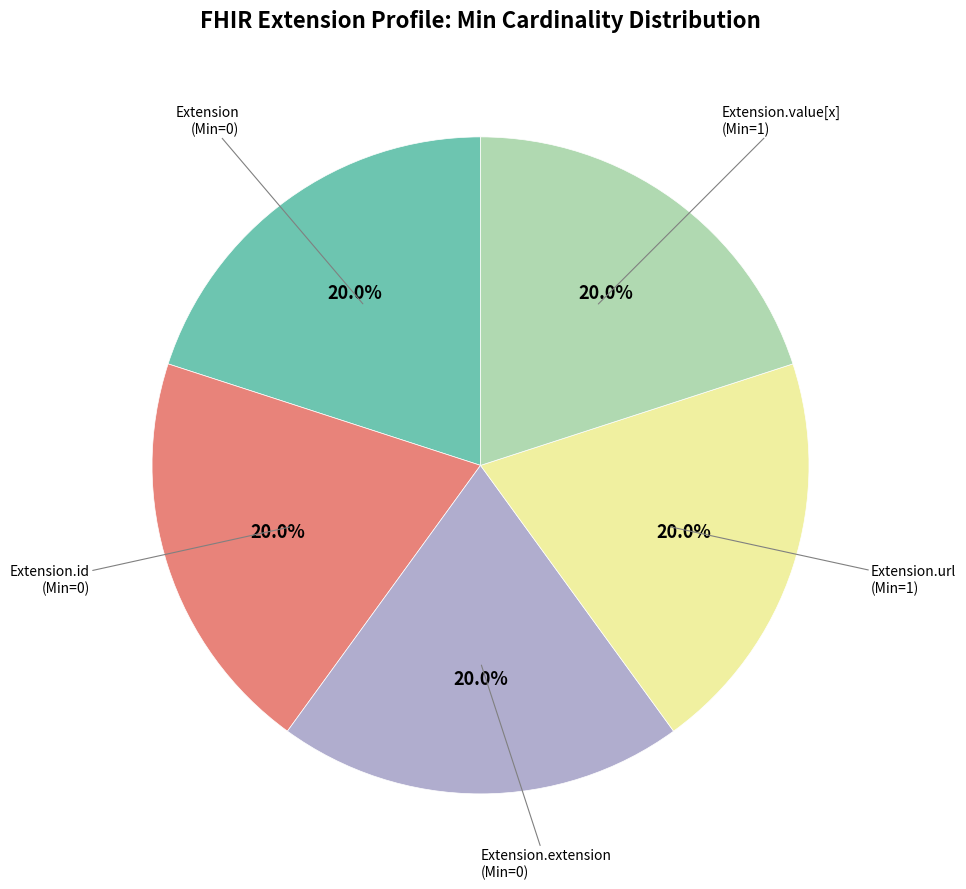

Do Extension.id (Min=0) and Extension.extension (Min=0) together represent more than half of the pie?

No